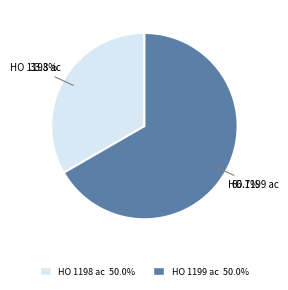

The HO 1199 ac slice represents 55% of the pie. True or false?

False